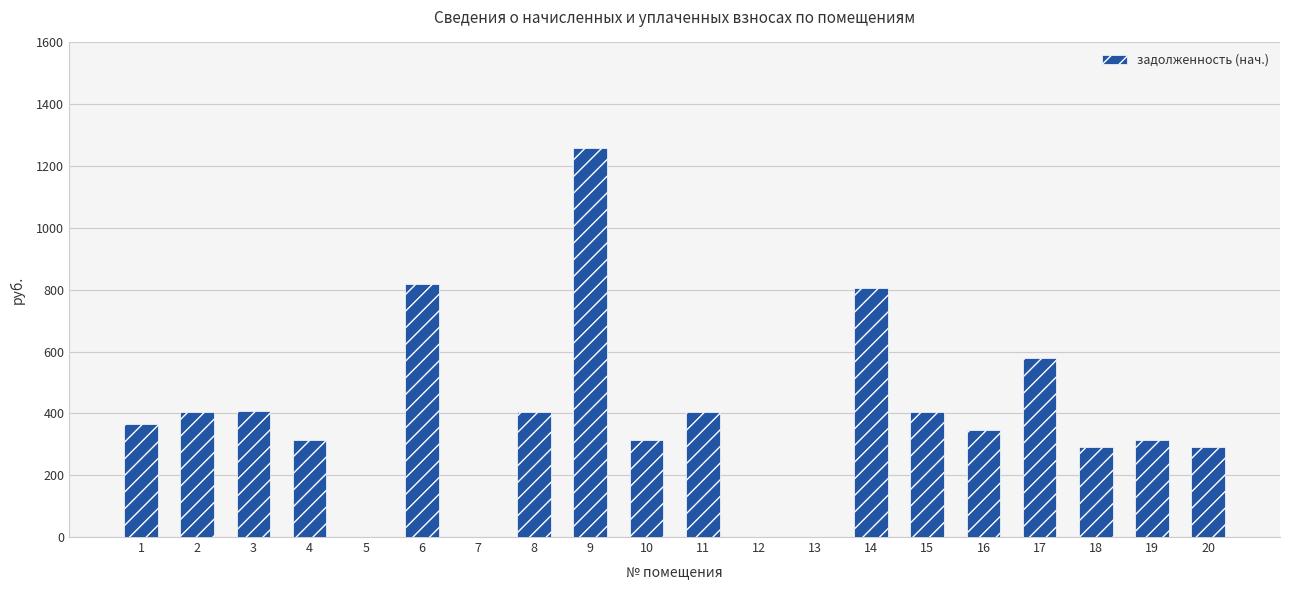

Is it true that the value at 8 is 403.6?

True